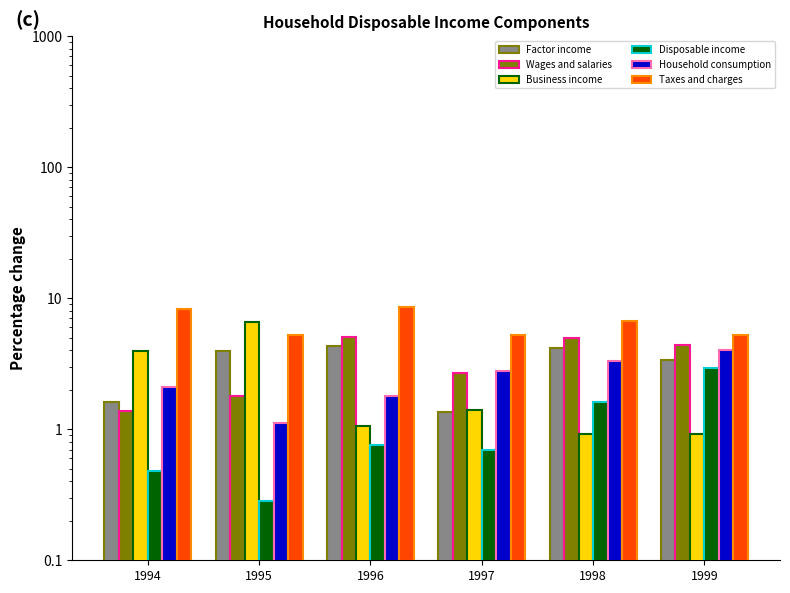

List the series in order of their peak value, lowest first.

Disposable income, Household consumption, Factor income, Wages and salaries, Business income, Taxes and charges